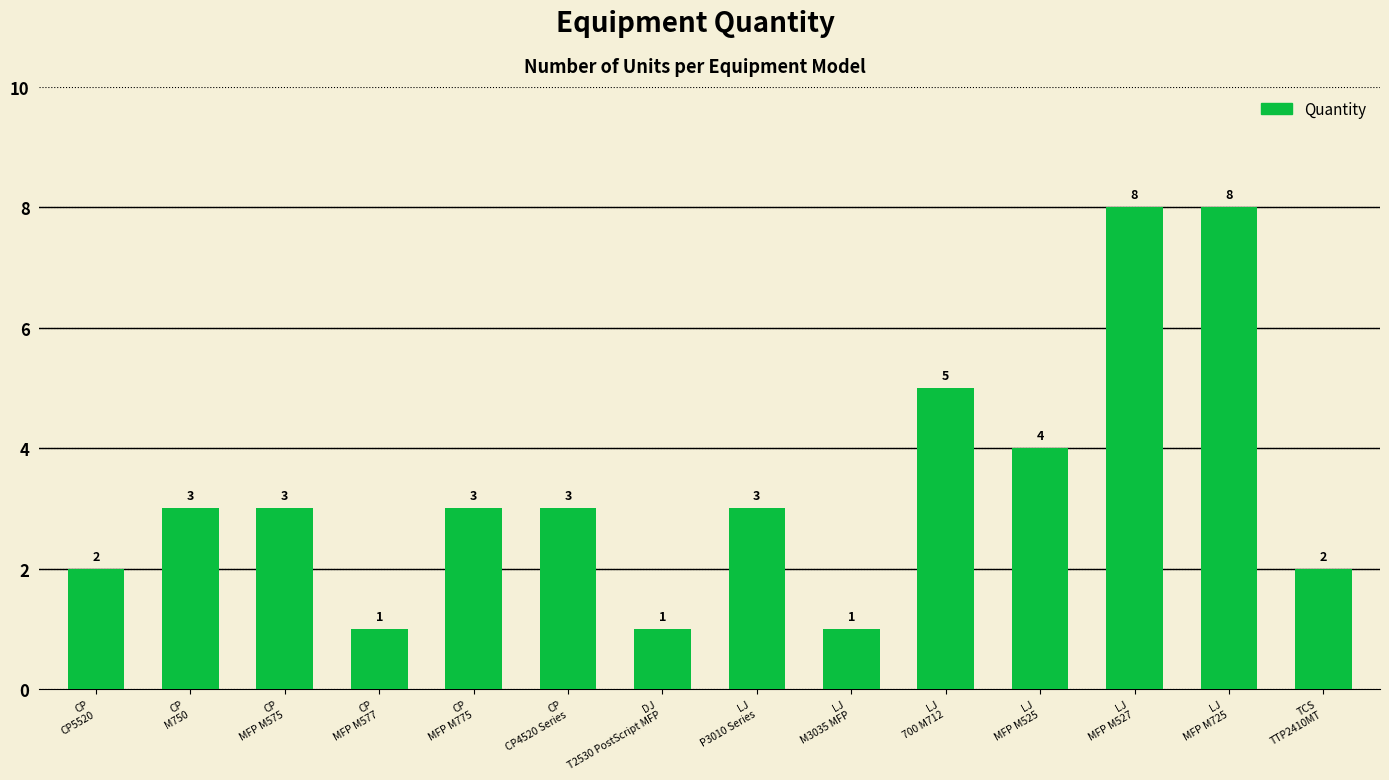

What is the difference between the maximum and minimum values?

7